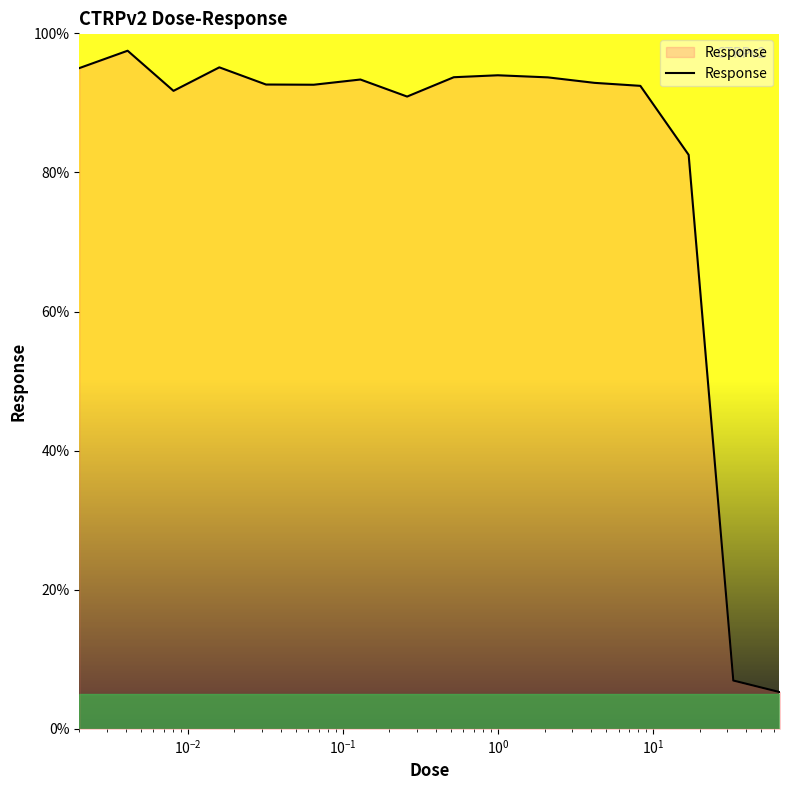

What is the maximum value shown in the chart?

97.5